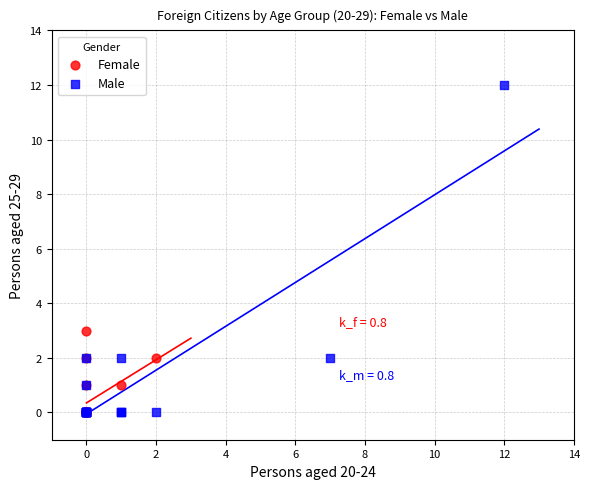

Which series has the largest Y range (max minus min)?

Male